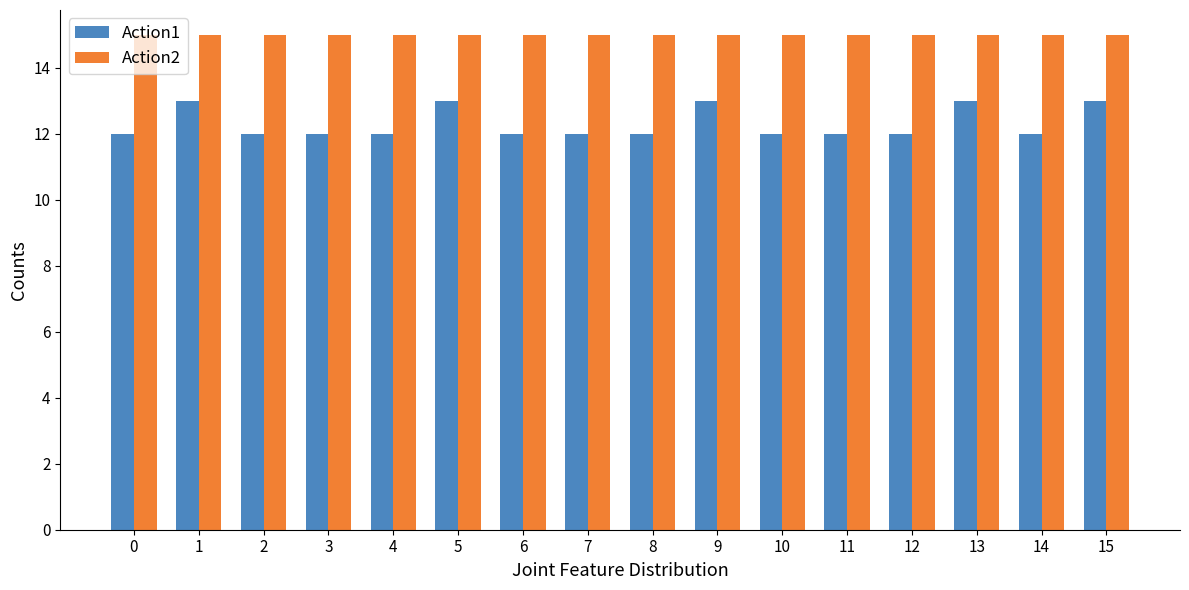

Rank the series by their average value, from highest to lowest.

Action2, Action1